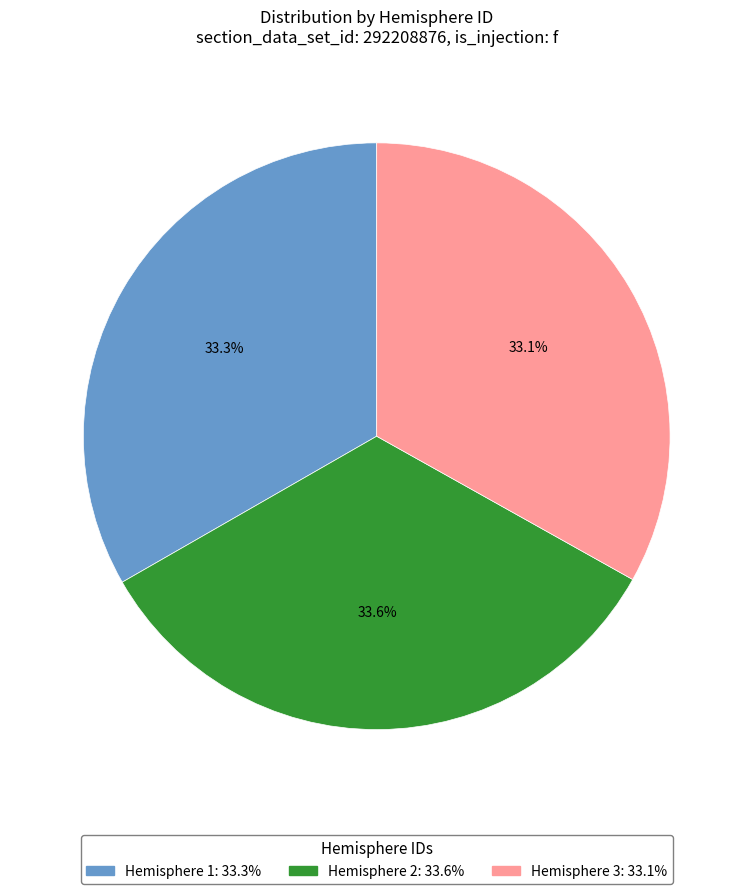

Is there any slice that represents more than half of the pie?

No